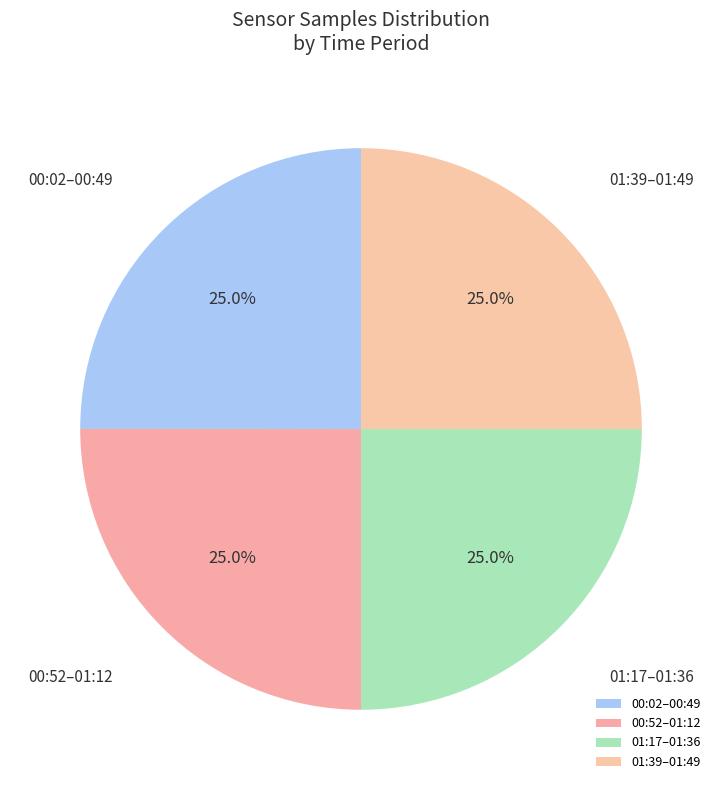

What is the total percentage of 01:17–01:36 and 00:02–00:49?

50.0%